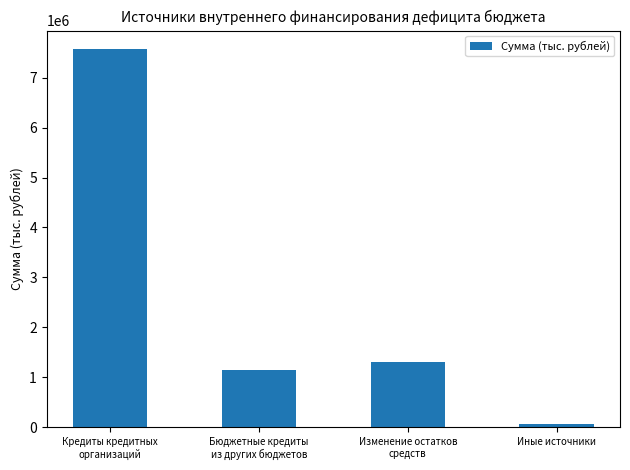

Which label corresponds to the largest value in the chart?

Кредиты кредитных
организаций